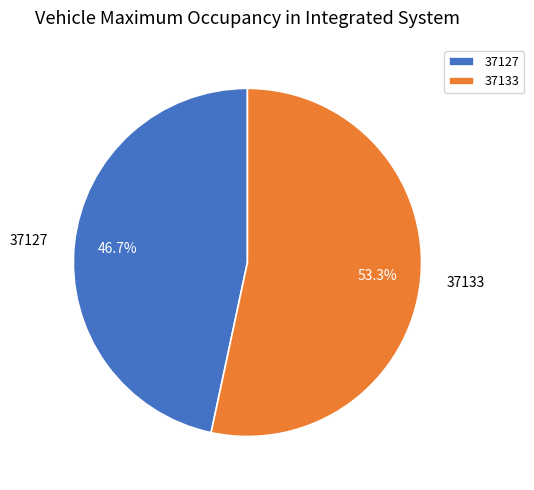

To the nearest percent, what is the combined percentage of 37133 and 37127?

100%